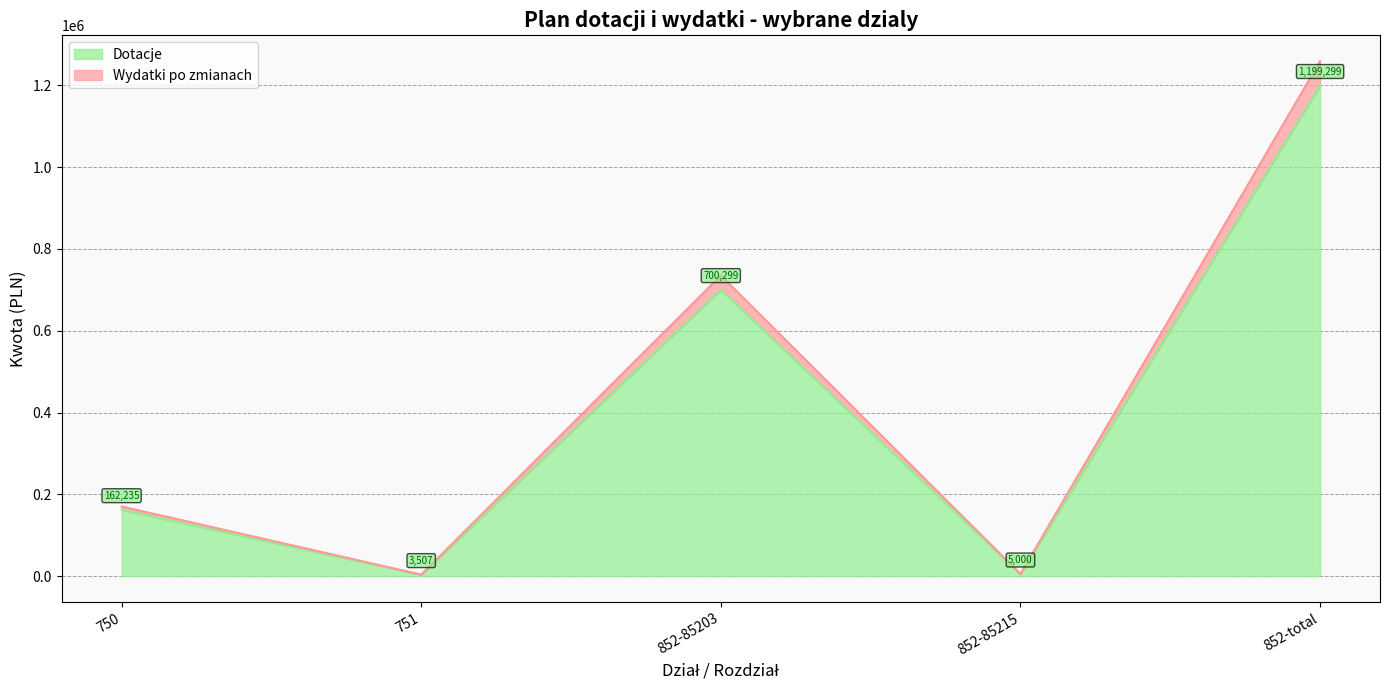

Which series has the widest spread of values?

Wydatki po zmianach